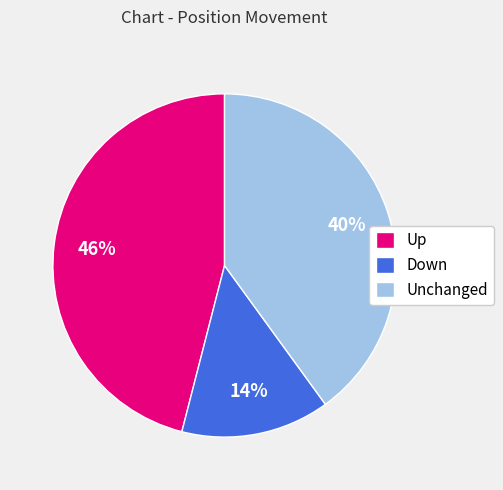

What percentage is the Up slice, to the nearest percent?

46%